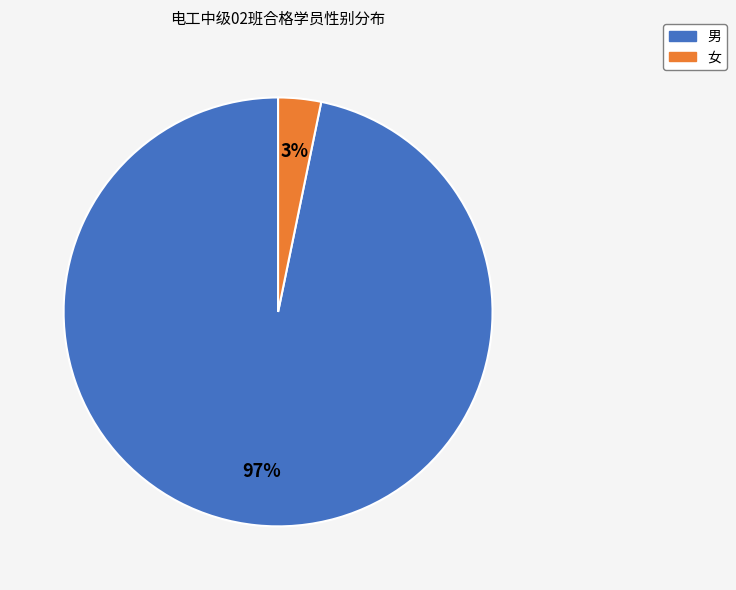

Is 女 the majority of the pie?

No